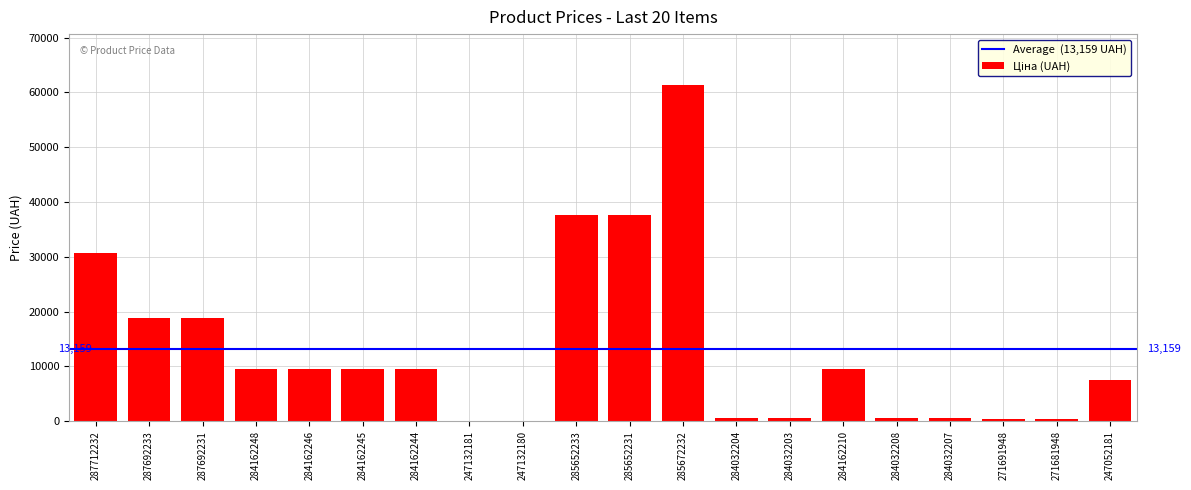

What is the average value?

13158.7